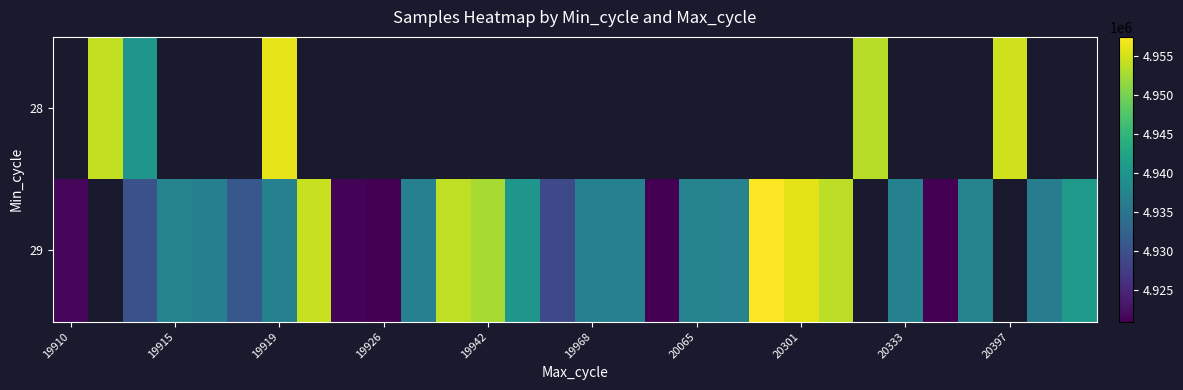

What is the lowest value of the 29 series?

4920968.0